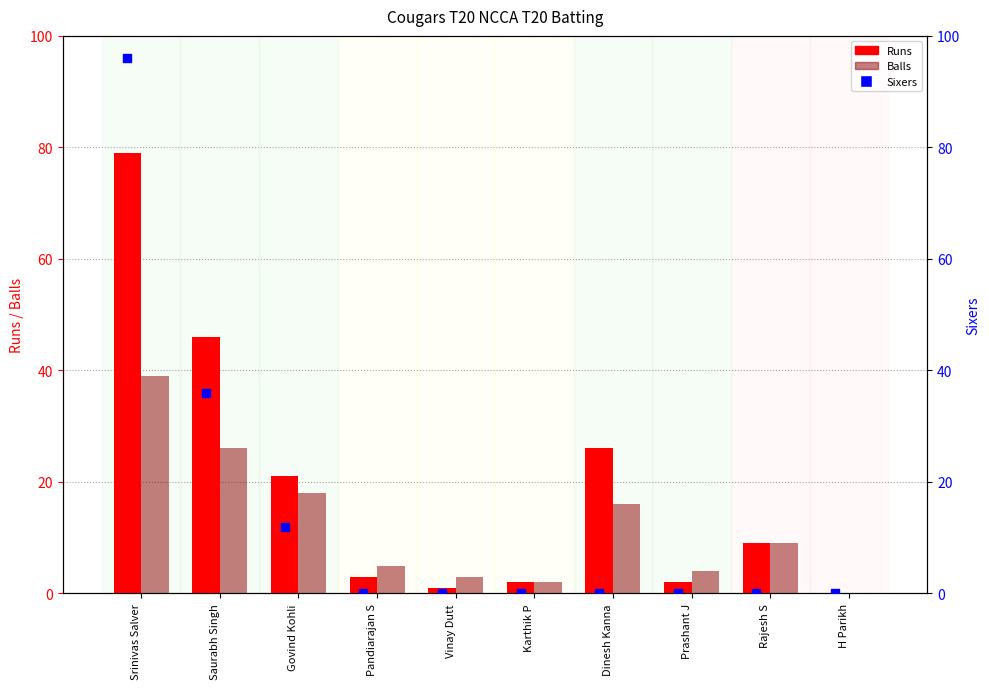

At how many categories does at least one series exceed 4?

6